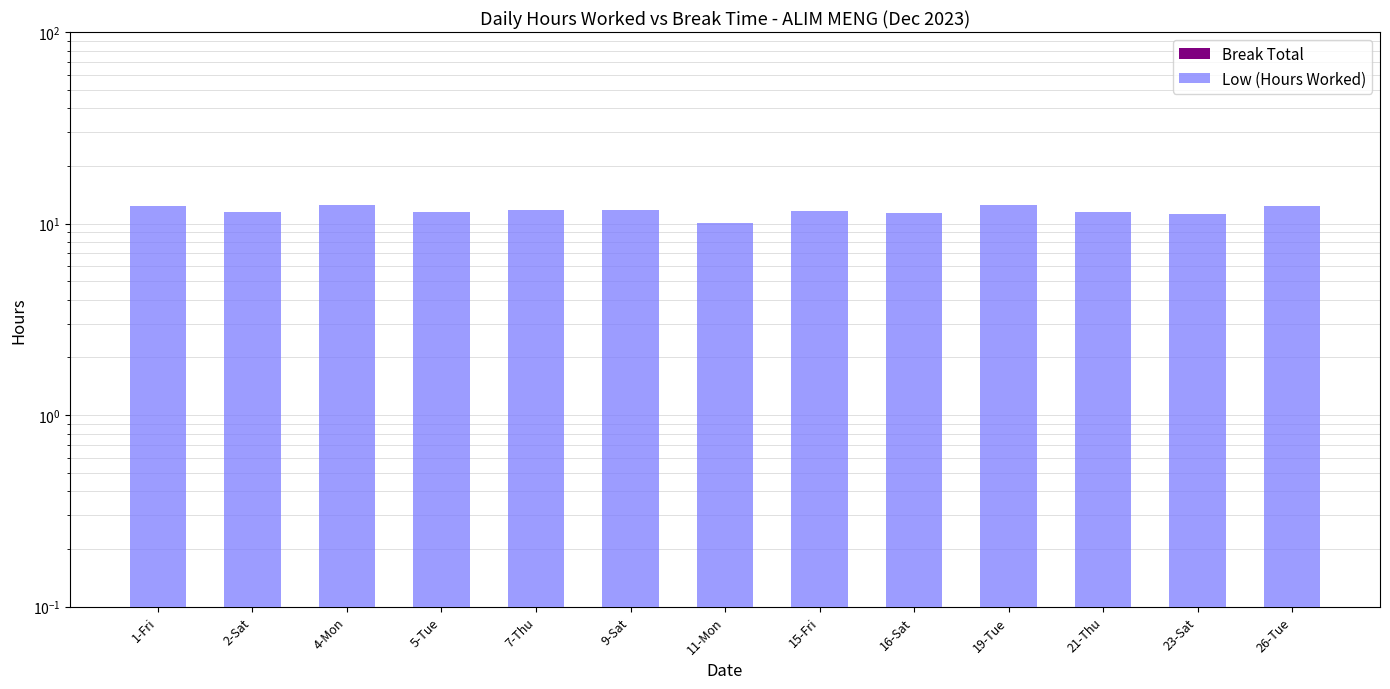

What are all the series names shown in the legend?

Break Total, Low (Hours Worked)